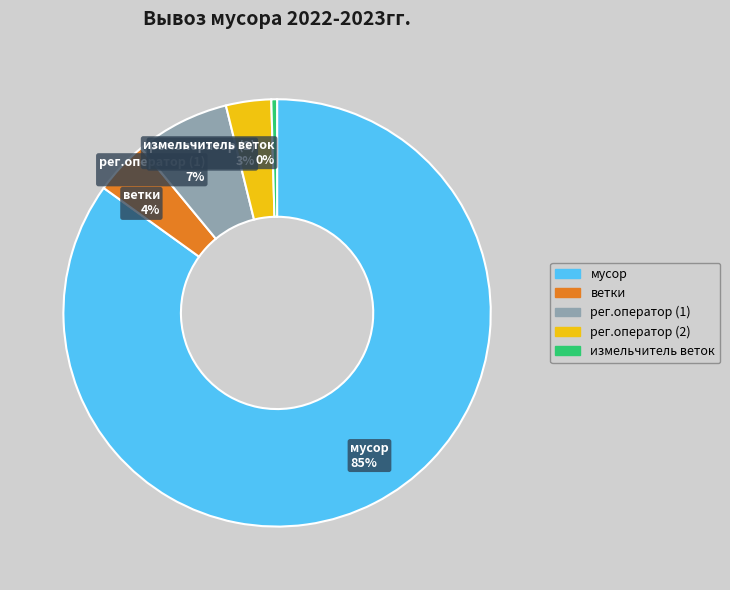

To the nearest percent, what is the difference between the ветки and рег.оператор (1) slice percentages?

3%